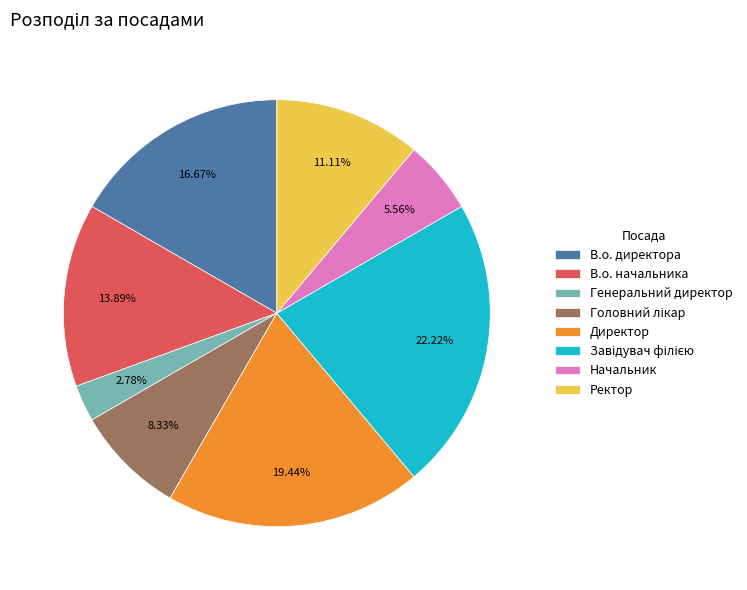

What percentage do В.о. директора and Директор together represent?

36.1%